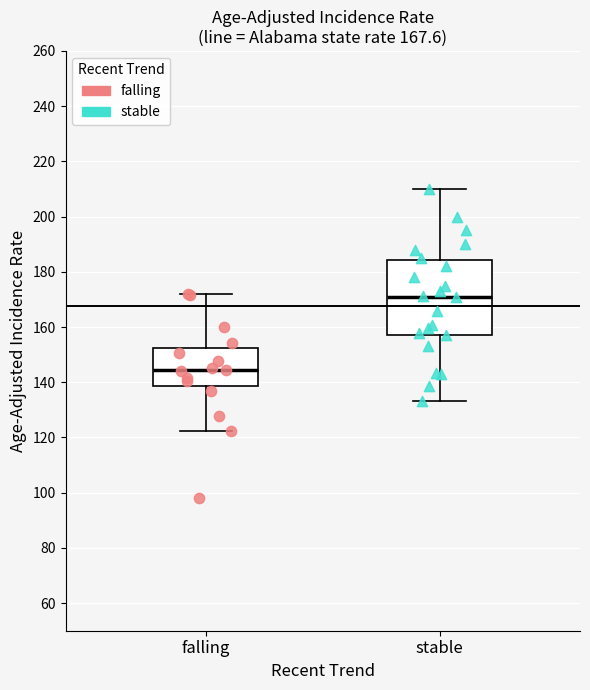

Which box's median line is the lowest?

falling